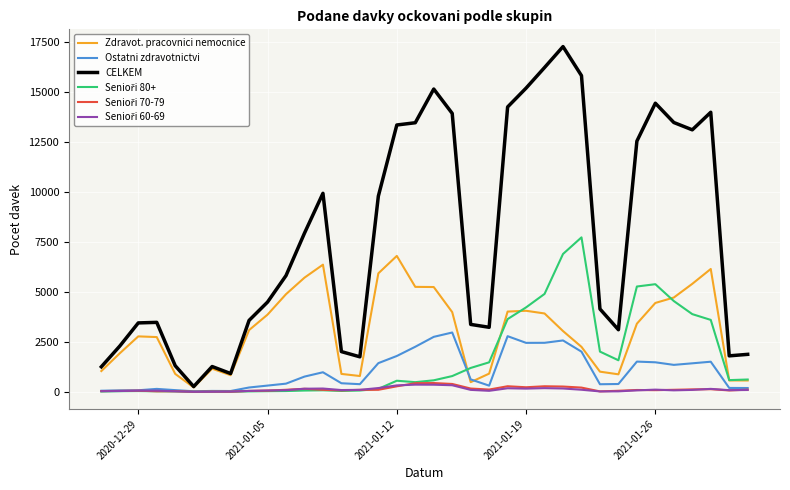

Which series has the largest range (max minus min)?

CELKEM